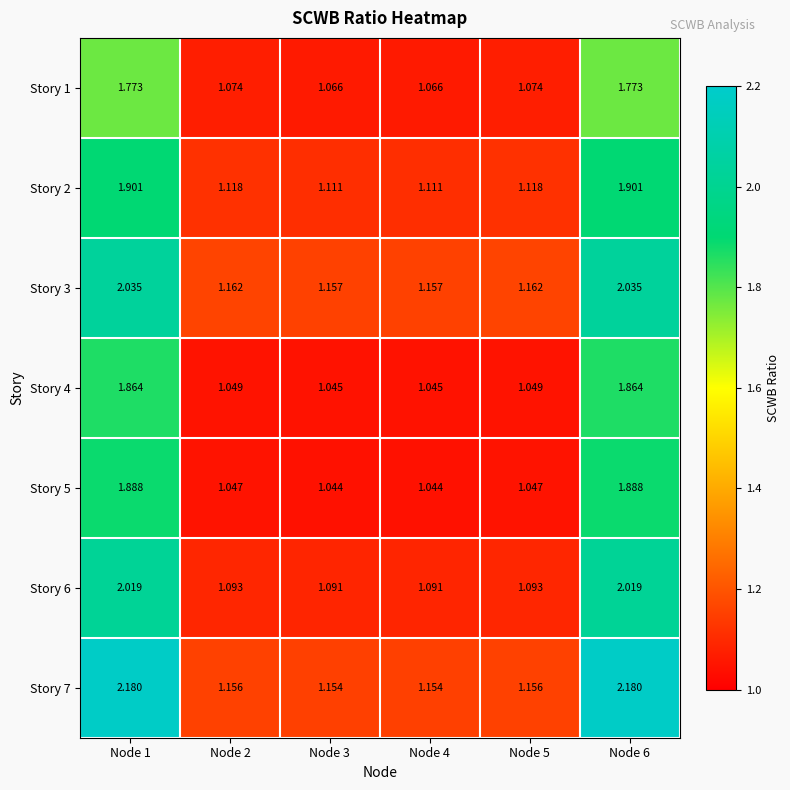

Which series has the largest total across all categories?

Story 7